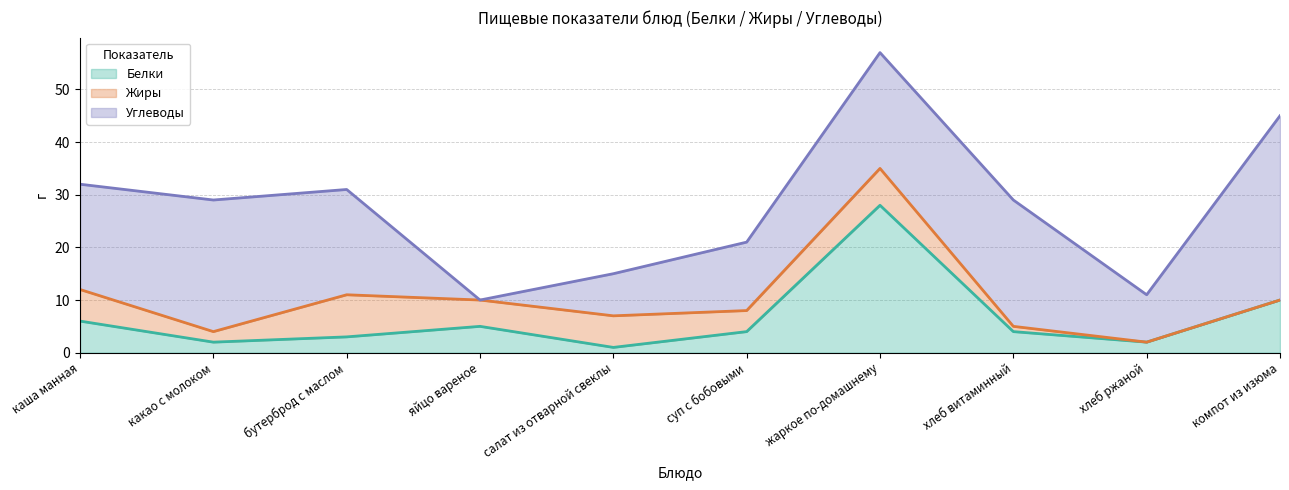

Which series has the largest total across all categories?

Углеводы